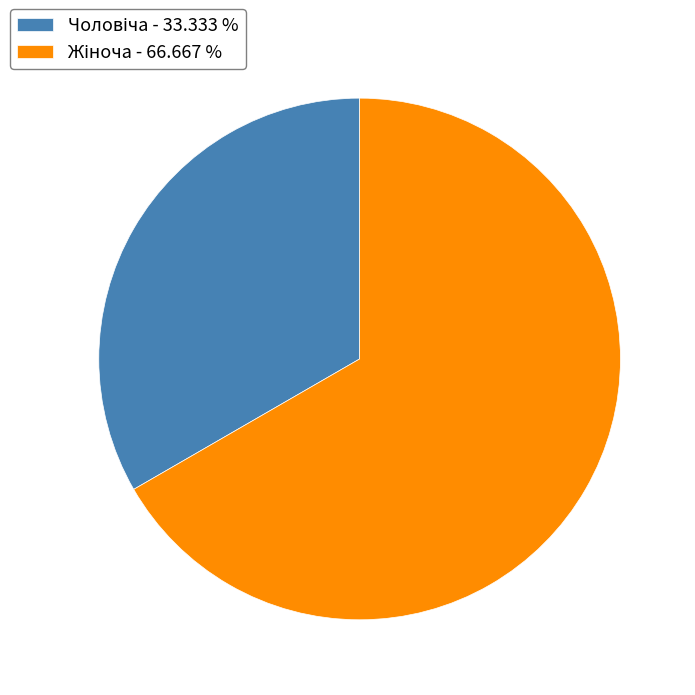

Is there any slice that represents more than half of the pie?

Yes